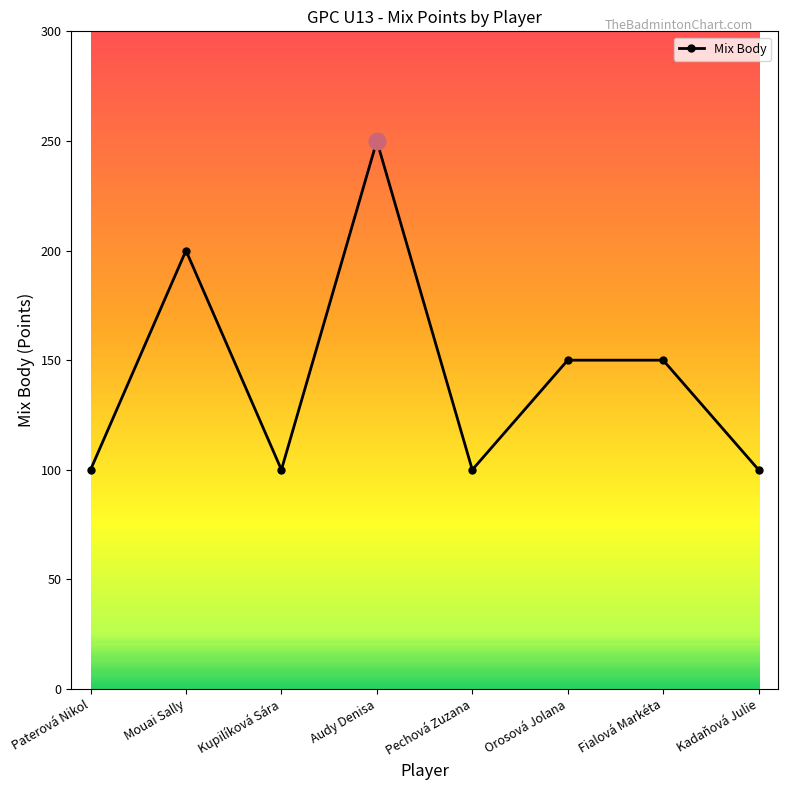

Is it true that the value at Pechová Zuzana is 100?

True